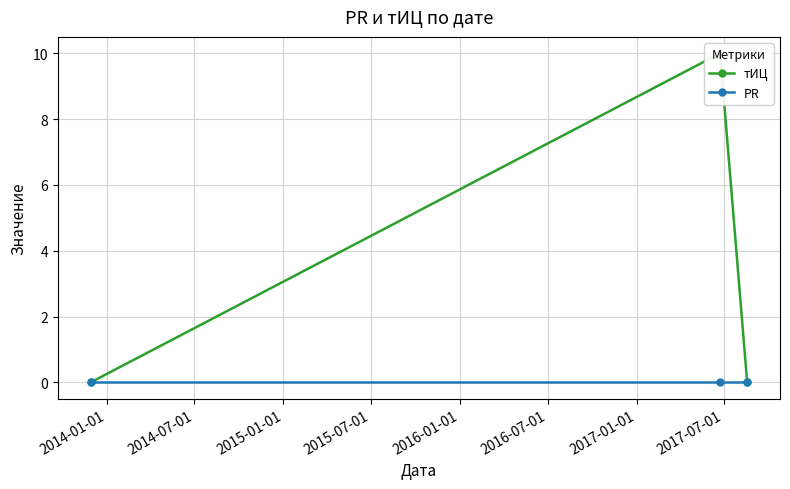

Between 2014-07-01 and 2015-01-01, which series saw the biggest shift?

тИЦ